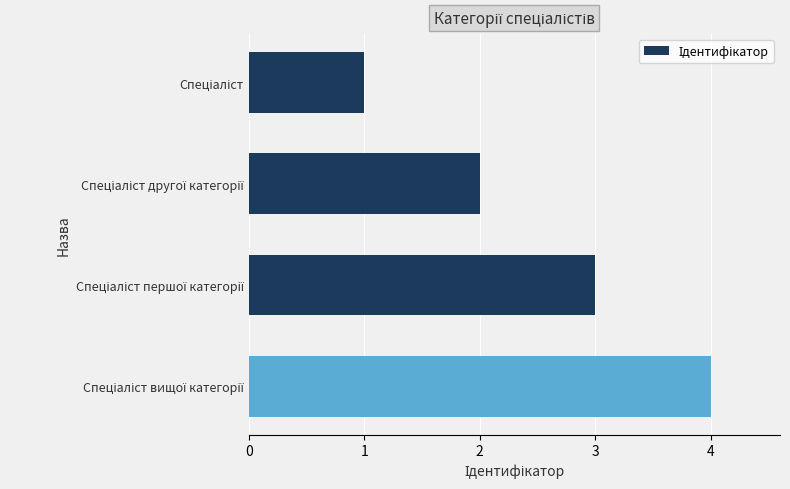

Count the number of data series in this chart.

1